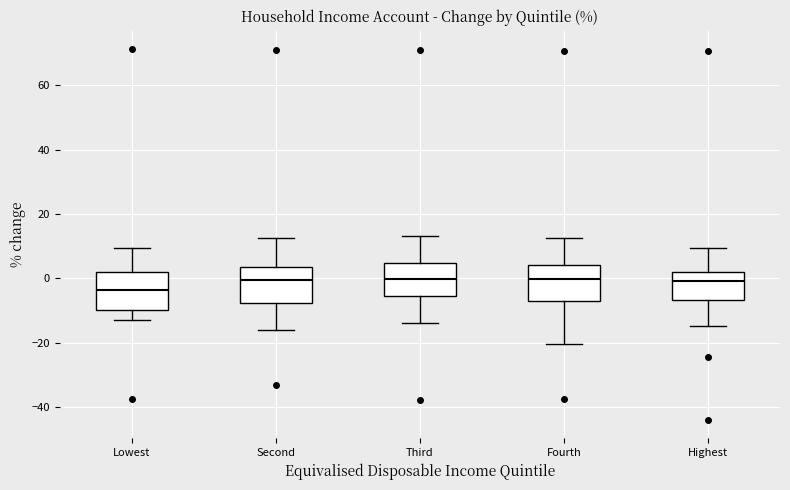

Which box has the lowest median line?

Lowest